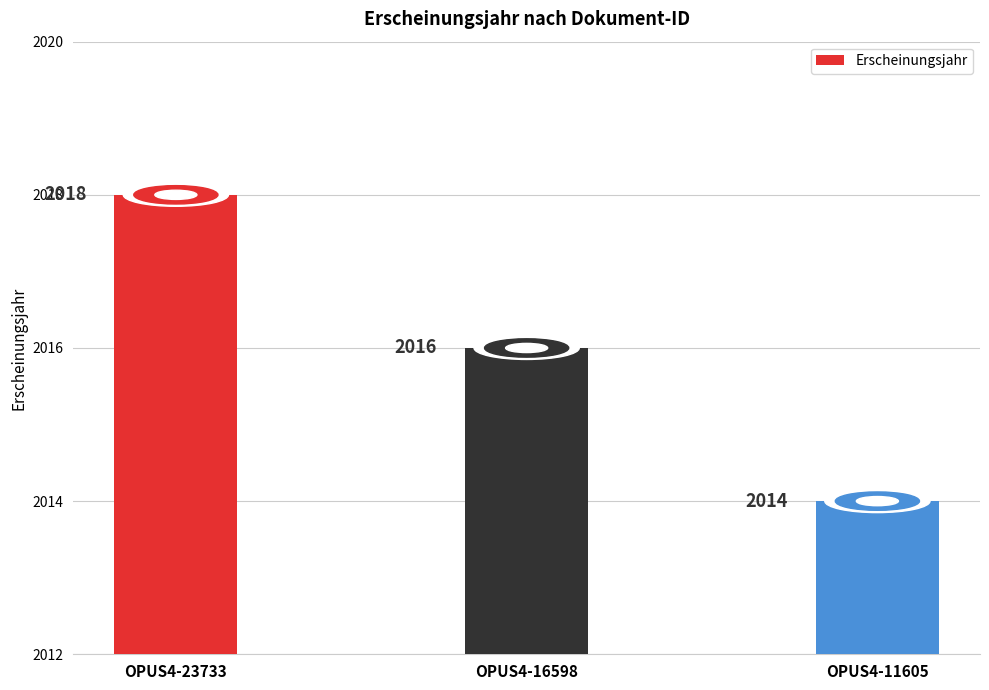

Reading left to right, extract all data points from this chart.

2018	2016	2014